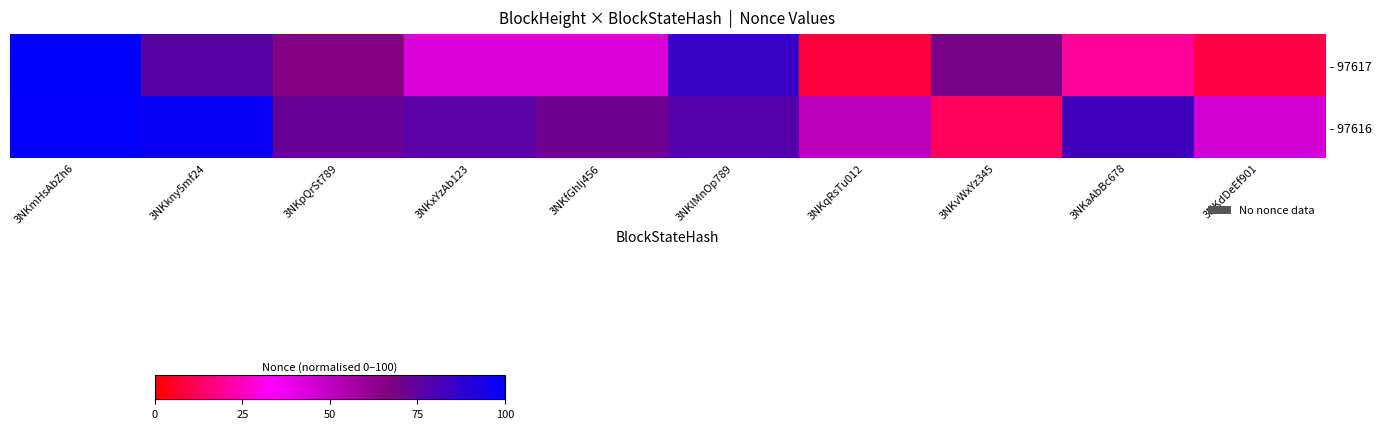

Rank the series by their maximum value, from highest to lowest.

- 97617, - 97616